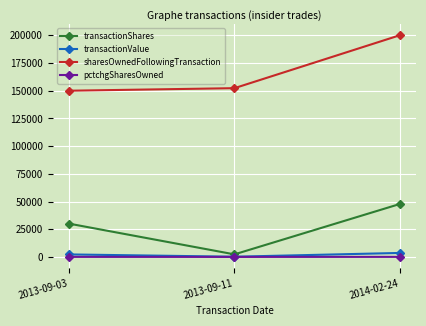

What are all the series names shown in the legend?

transactionShares, transactionValue, sharesOwnedFollowingTransaction, pctchgSharesOwned